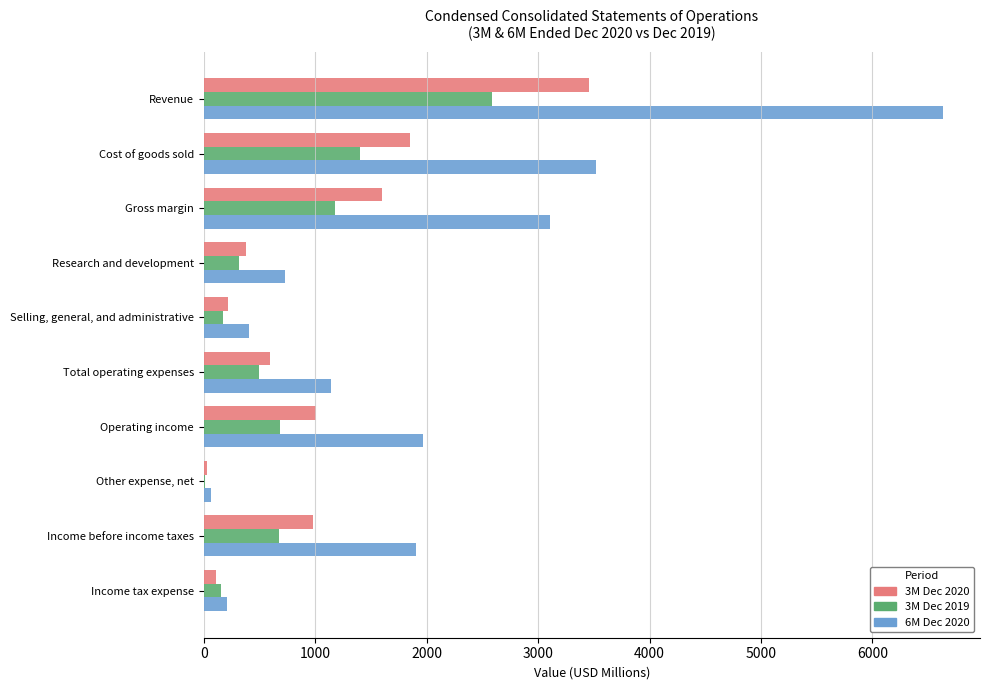

True or false: 6M Dec 2020 has a value of 6633.3 at Revenue.

True